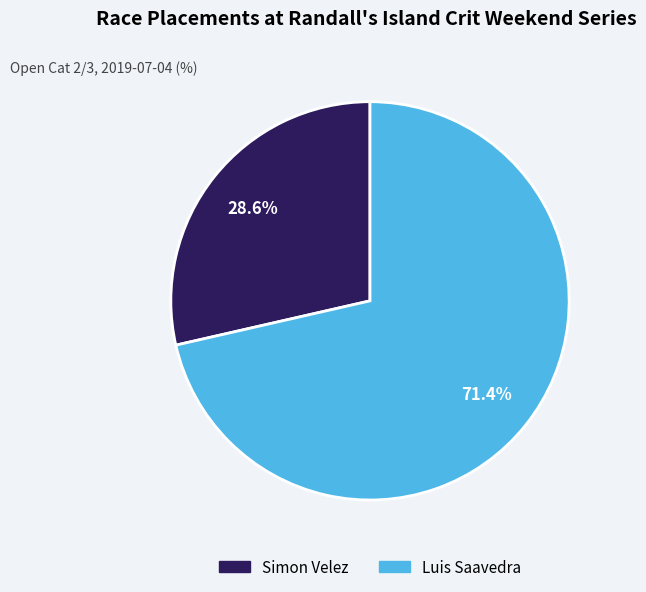

What is the majority slice?

Luis Saavedra